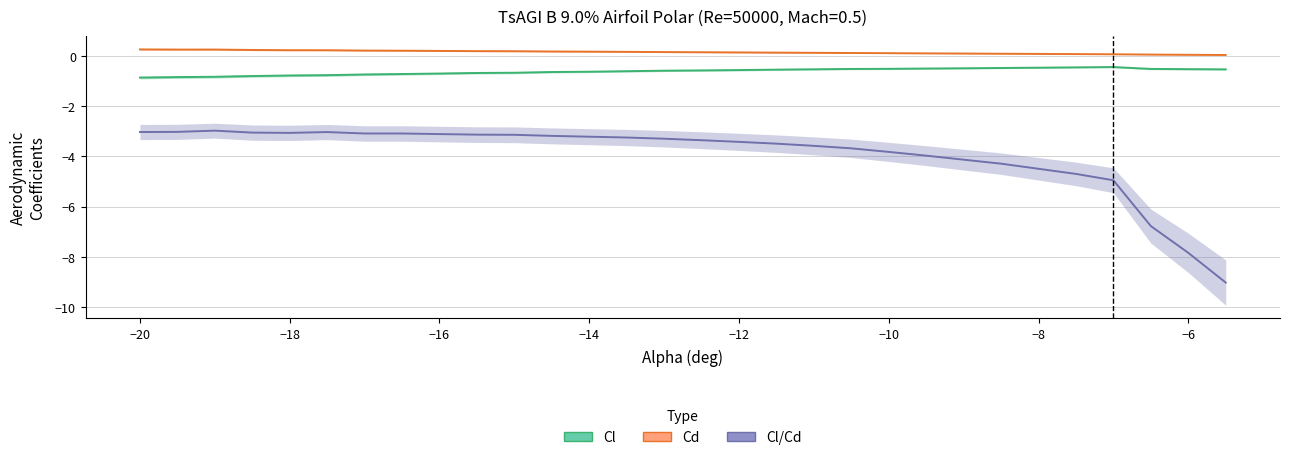

Is the value of Cl/Cd at 15 greater than the value of Cl at 12?

No